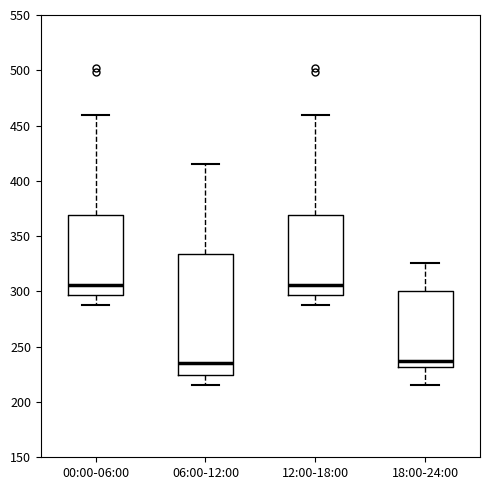

Where is the lower edge of the box for 06:00-12:00 on the y-axis? The values are not printed on the chart, so give them approximately, as read against the axis.

225